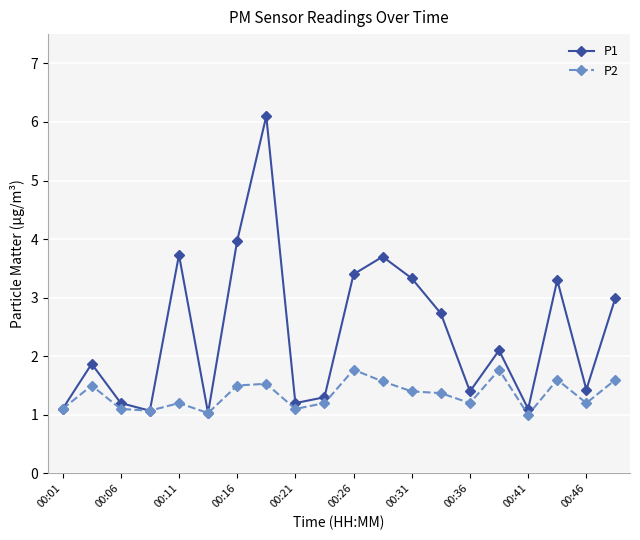

List the series in order of their overall mean, highest first.

P1, P2